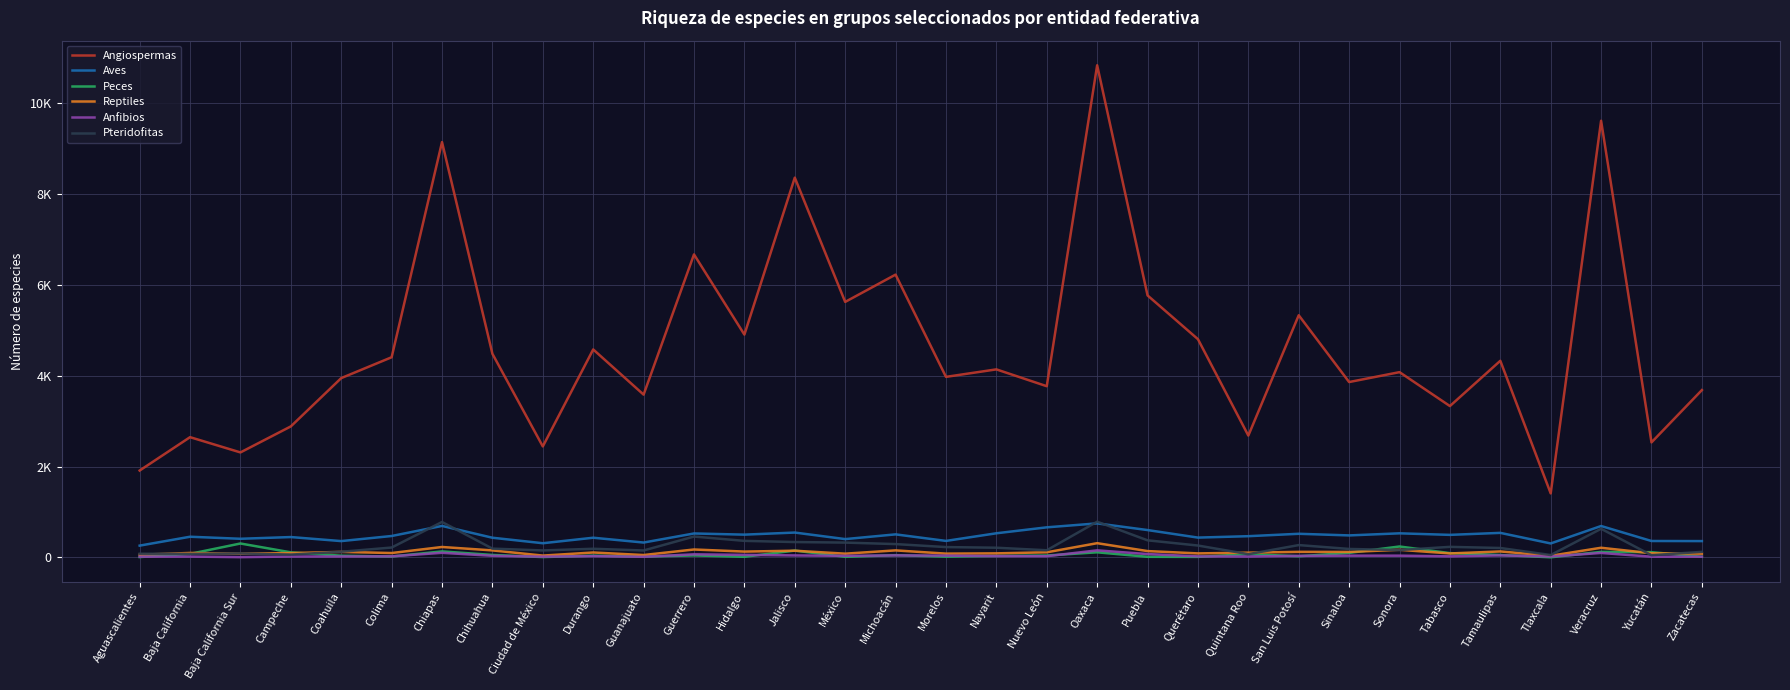

At how many categories does at least one series exceed 1379?

32